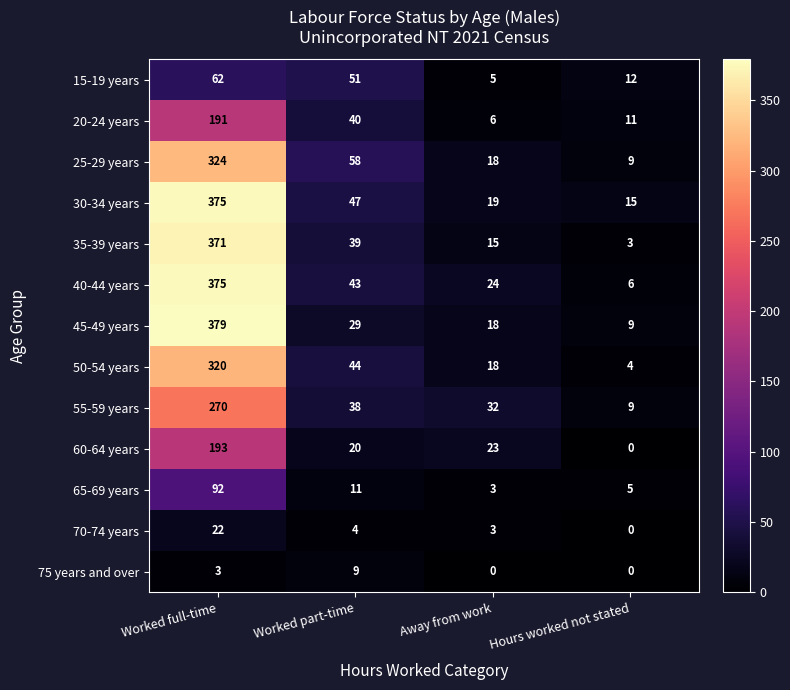

How many values in the 60-64 years series are below 23?

2